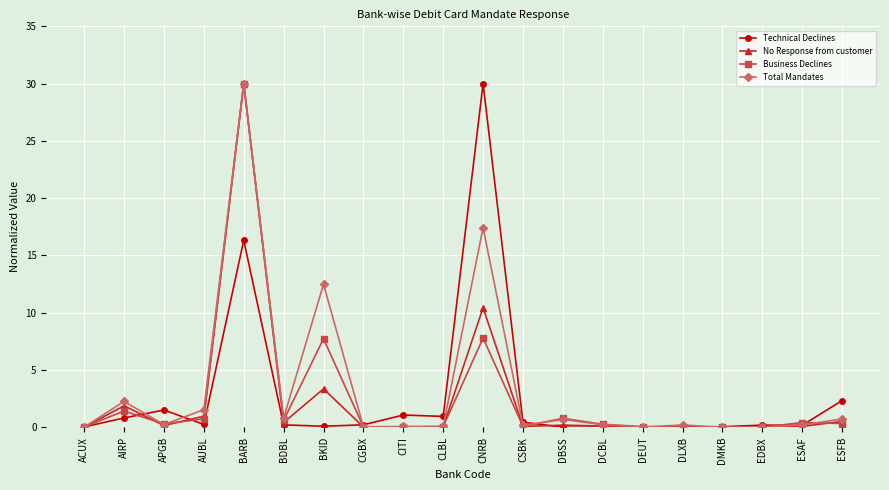

The value of Business Declines at DMKB is 0.0. True or false?

True